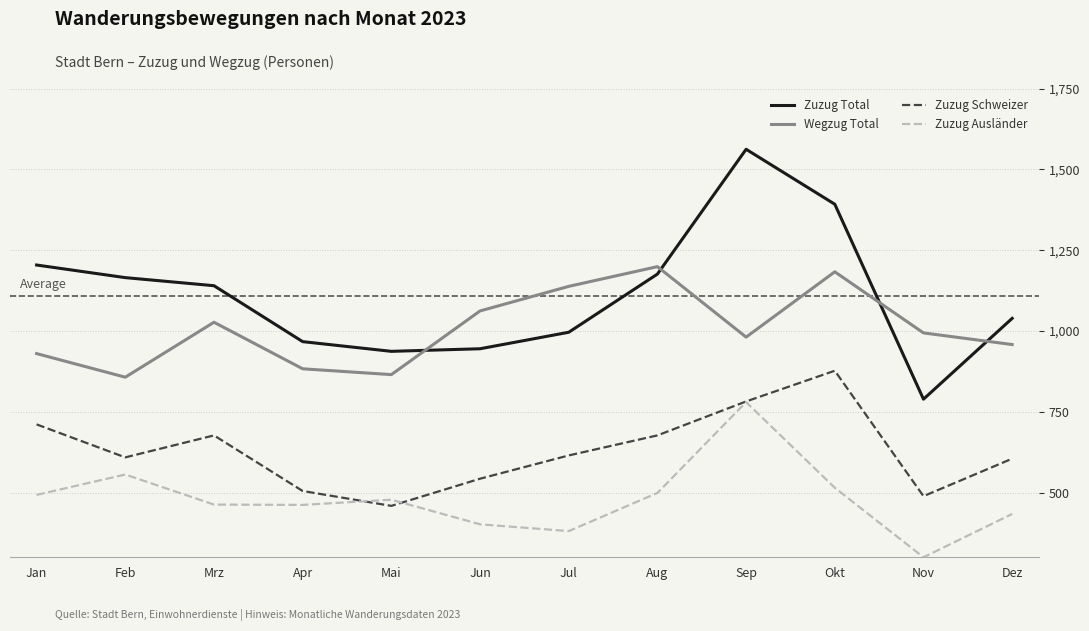

True or false: Zuzug Schweizer and Zuzug Total intersect in this chart.

False